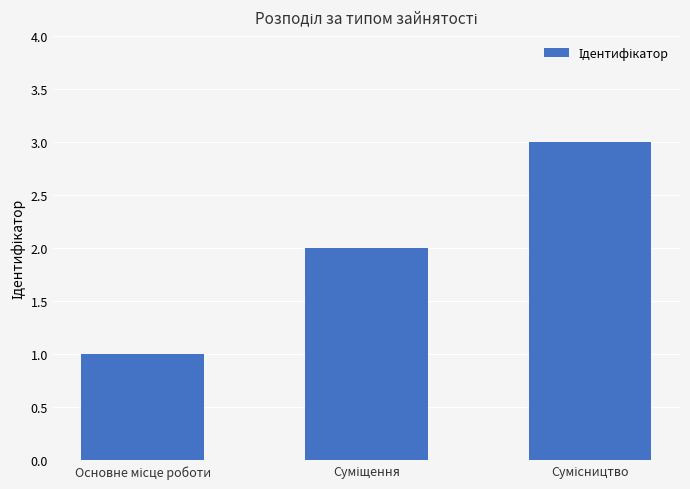

What is the sum of all values?

6